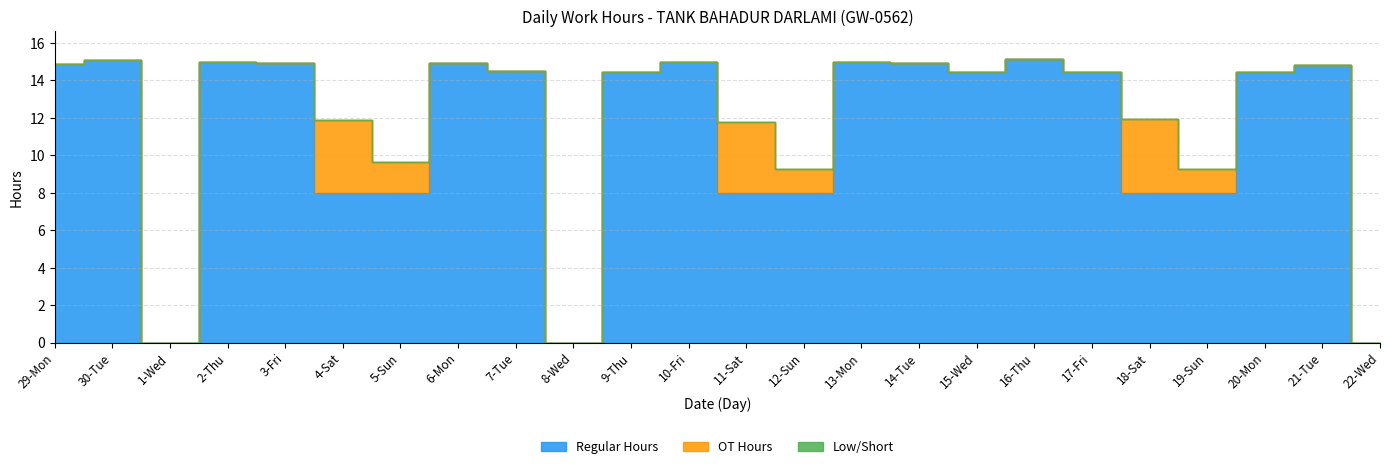

True or false: OT Hours and Low/Short intersect in this chart.

False